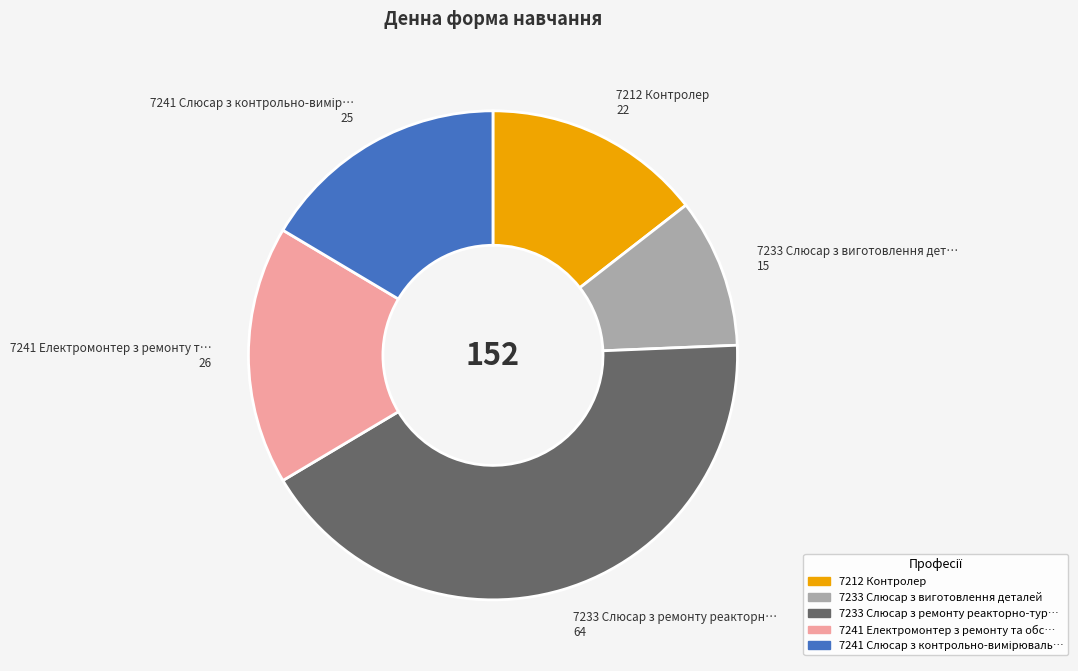

Count the number of slices in the pie.

5